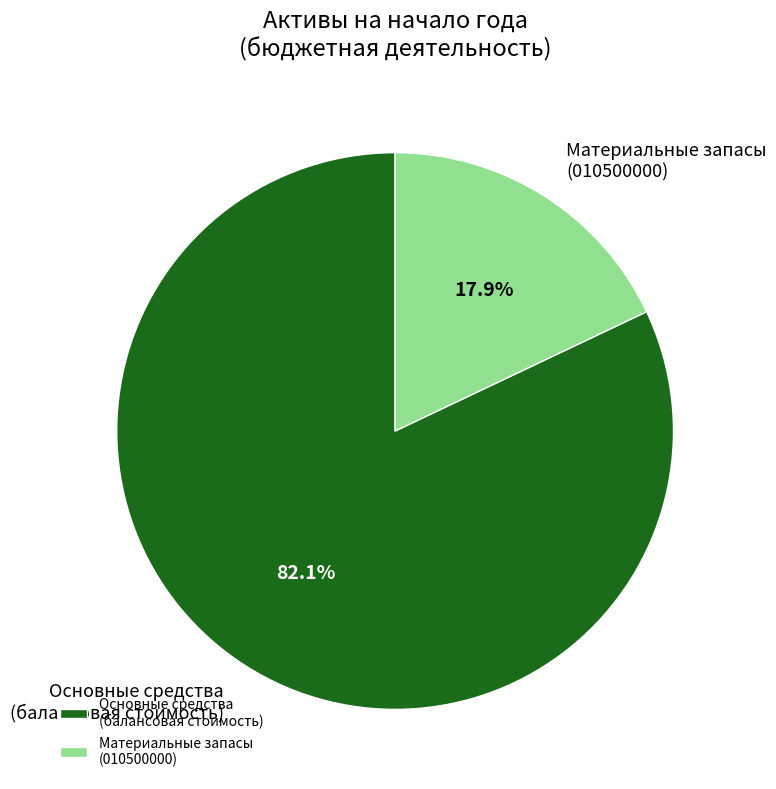

Which category has the biggest portion of the pie?

Основные средства (балансовая стоимость)